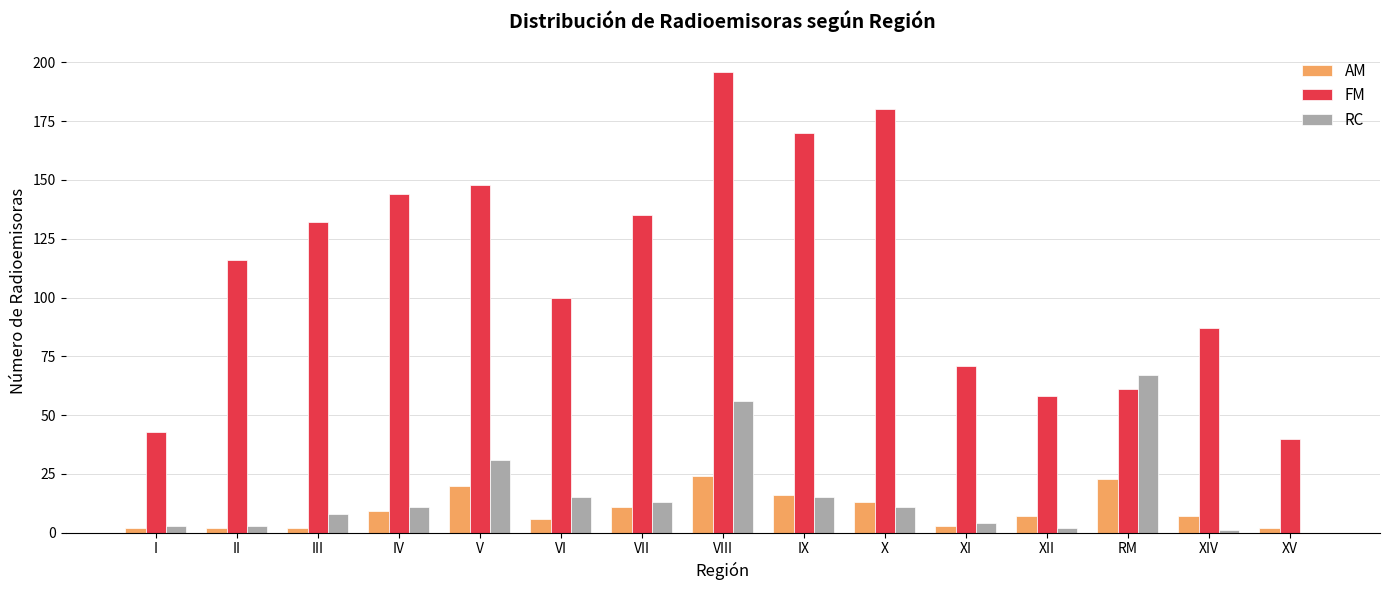

The FM series shows 16 at XI. True or false?

False